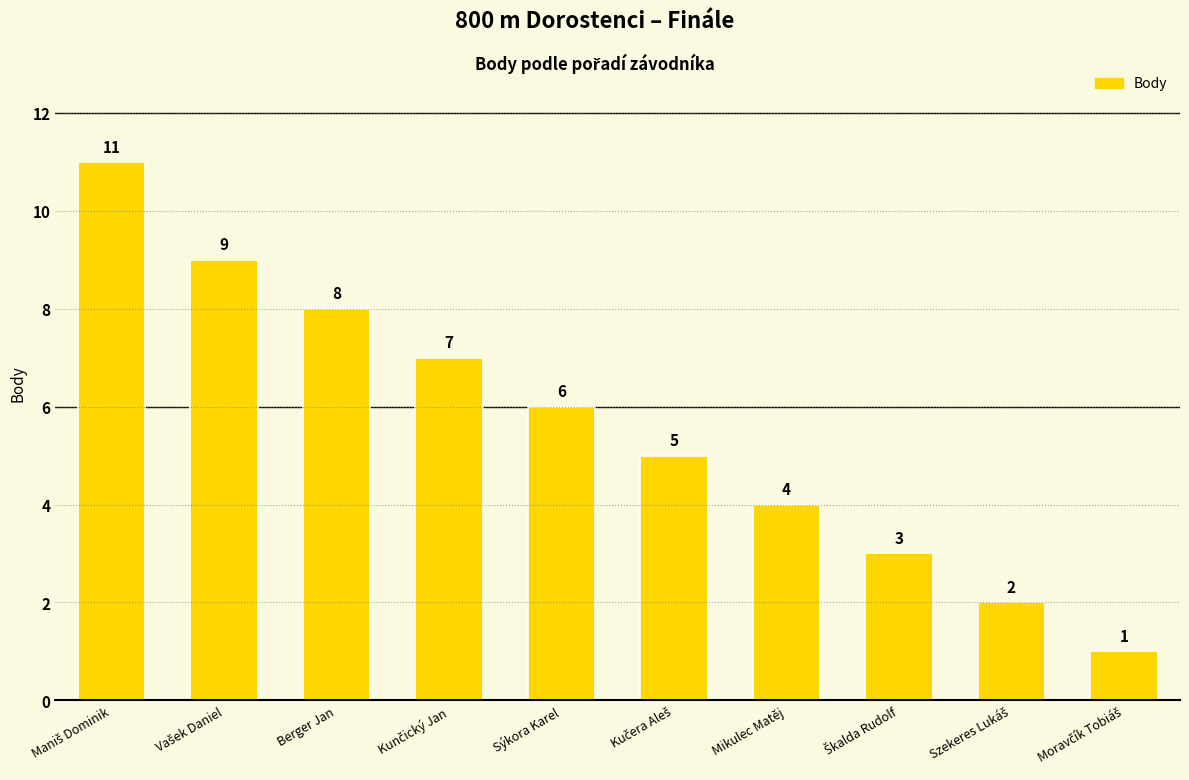

The chart shows a value of 6 at Sýkora Karel. True or false?

True